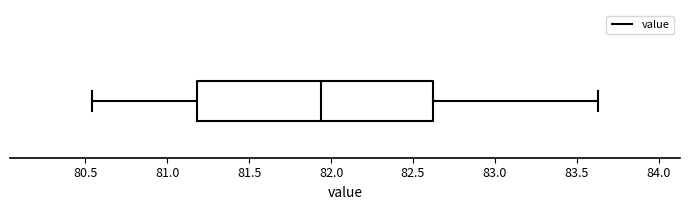

Transcribe this box plot: give where the median line is, the range the box spans, and where the two whiskers end, as read against the x-axis. The values are not printed on the chart, so give them approximately, as read against the axis.

median 81.95, box 81.20 to 82.60, whiskers 80.55 to 83.65